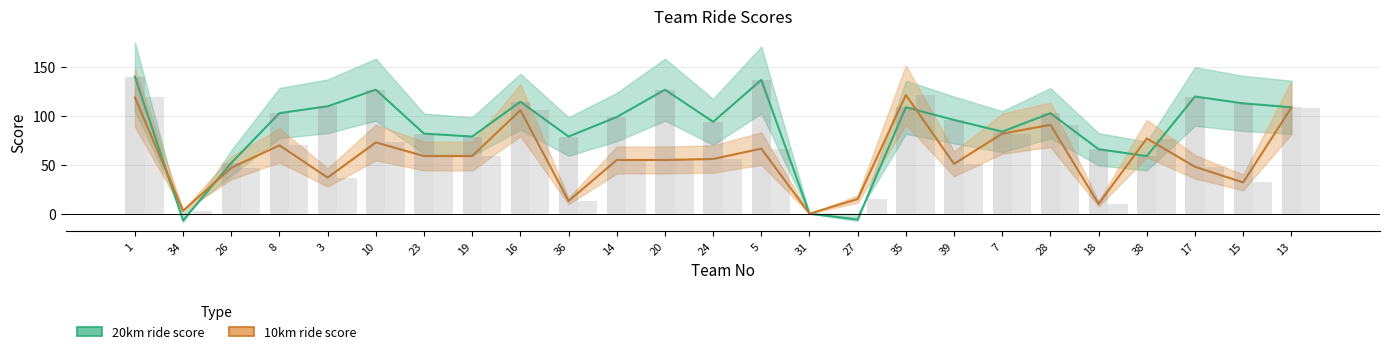

How many groups of bars are there?

25